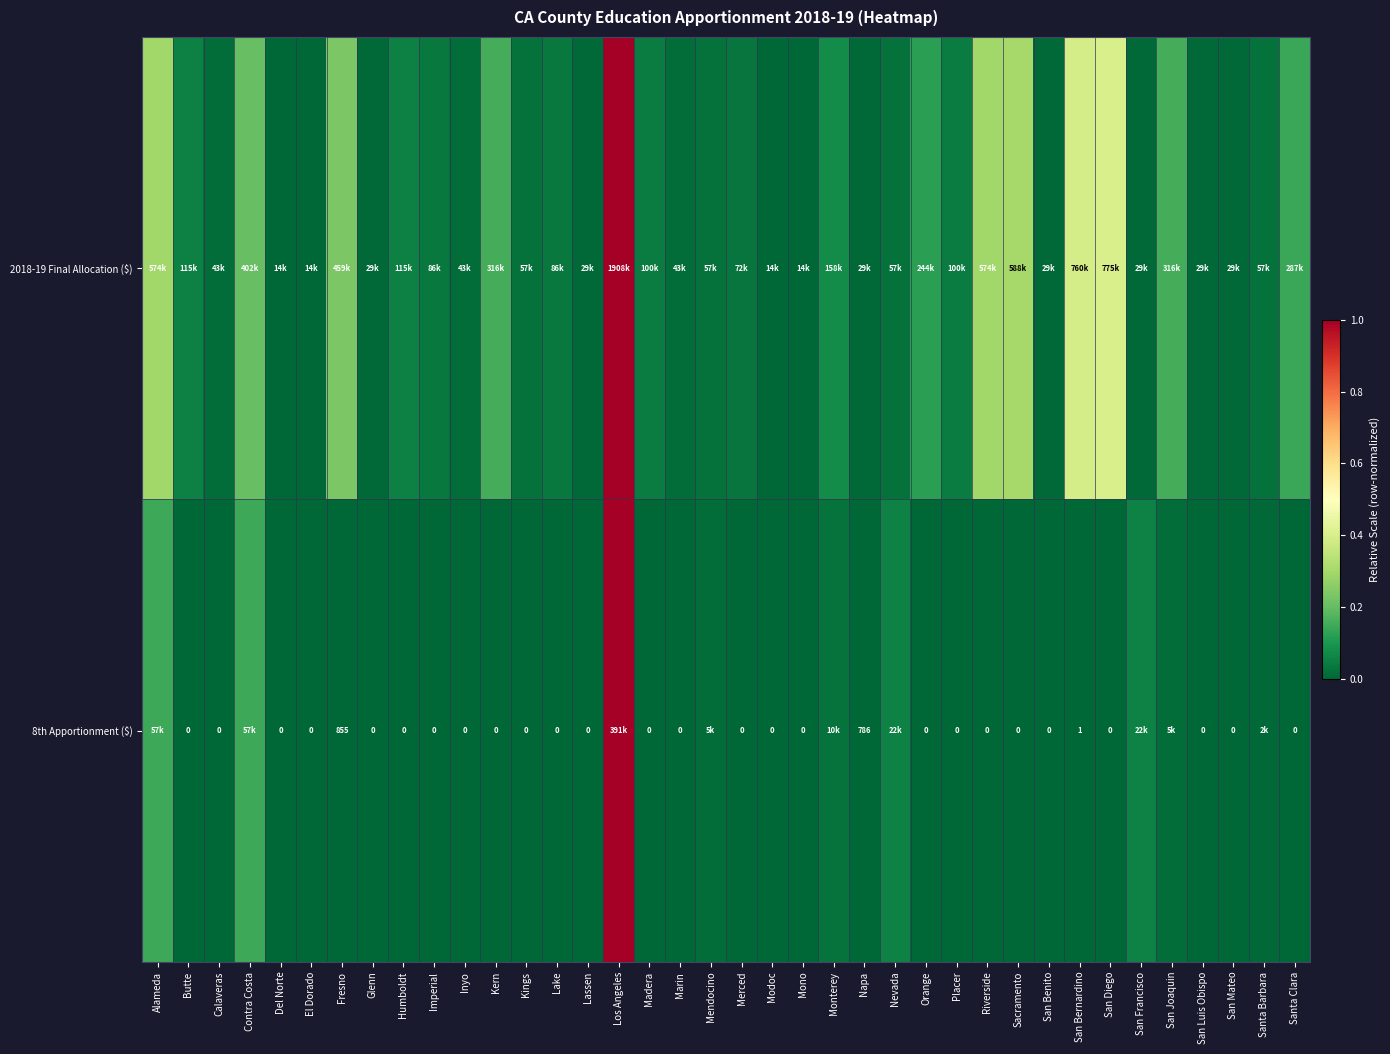

At which label is 2018-19 Final Allocation ($) closest to 0?

Del Norte